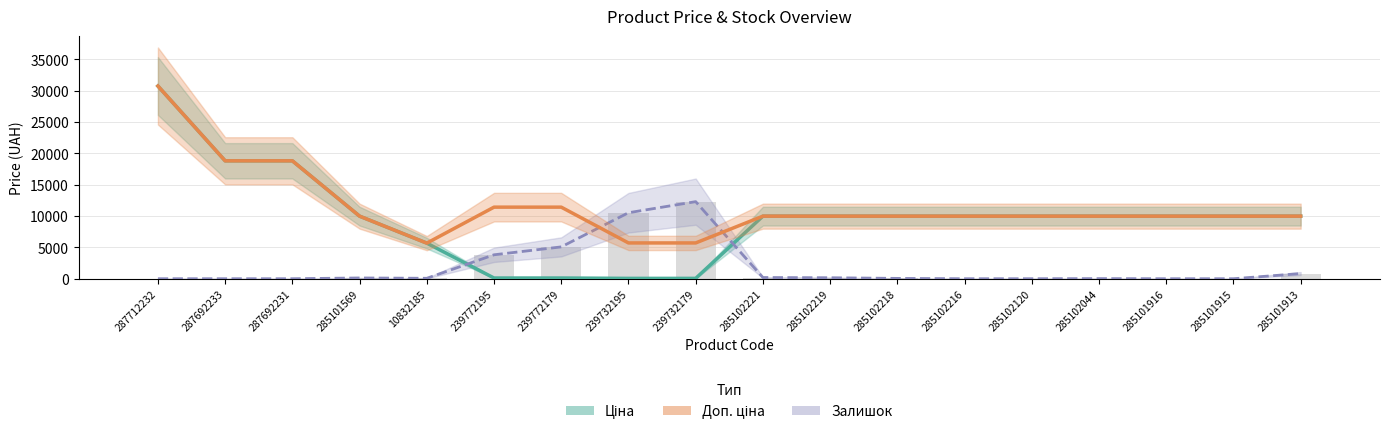

What is the total value across all series at 285102219?

20107.5